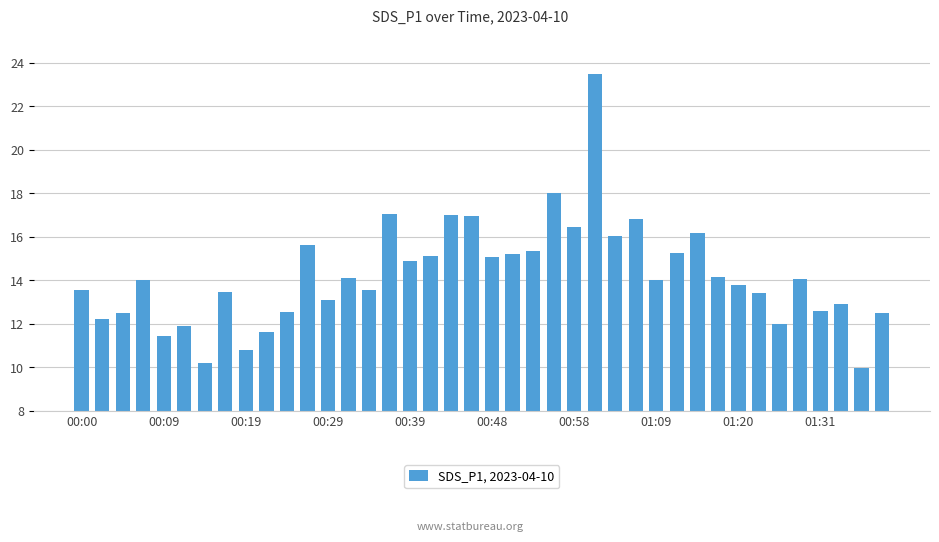

What is the value of the 18th bar from the left?

15.1